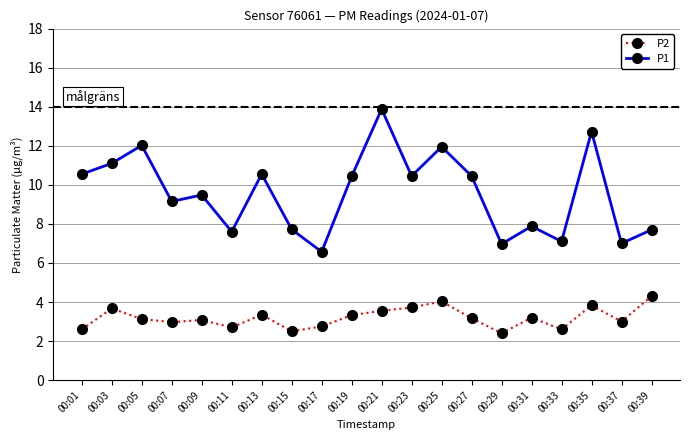

How many lines are shown in the chart?

2